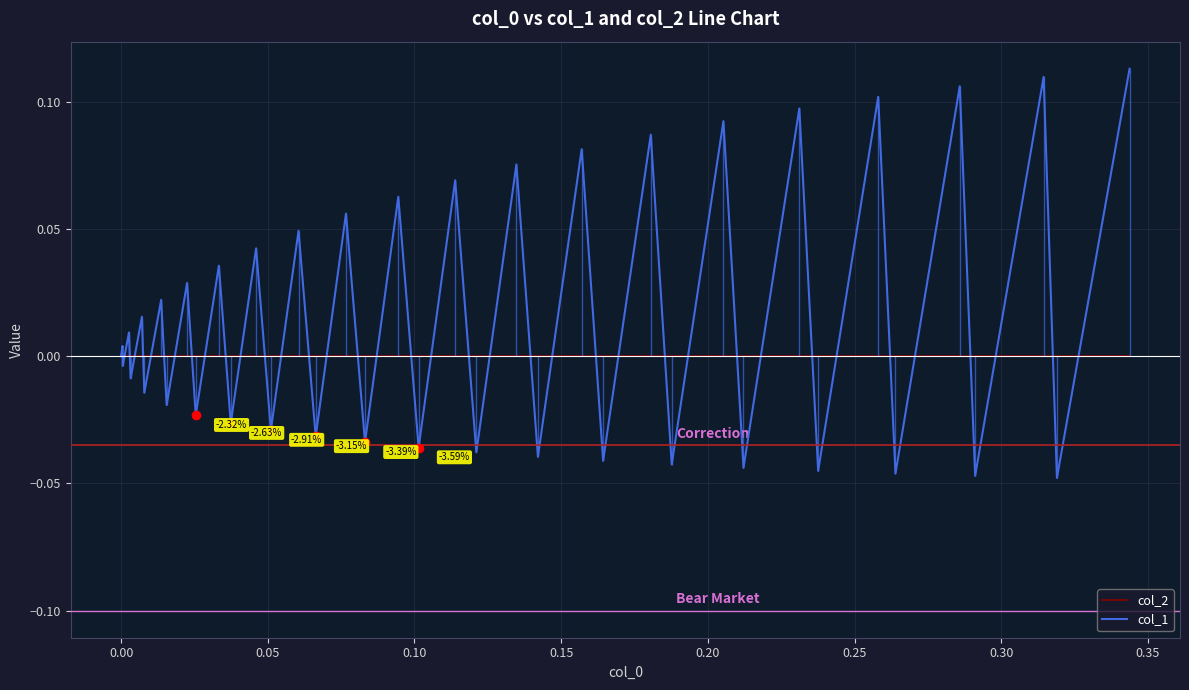

Which series has the largest total across all categories?

col_1